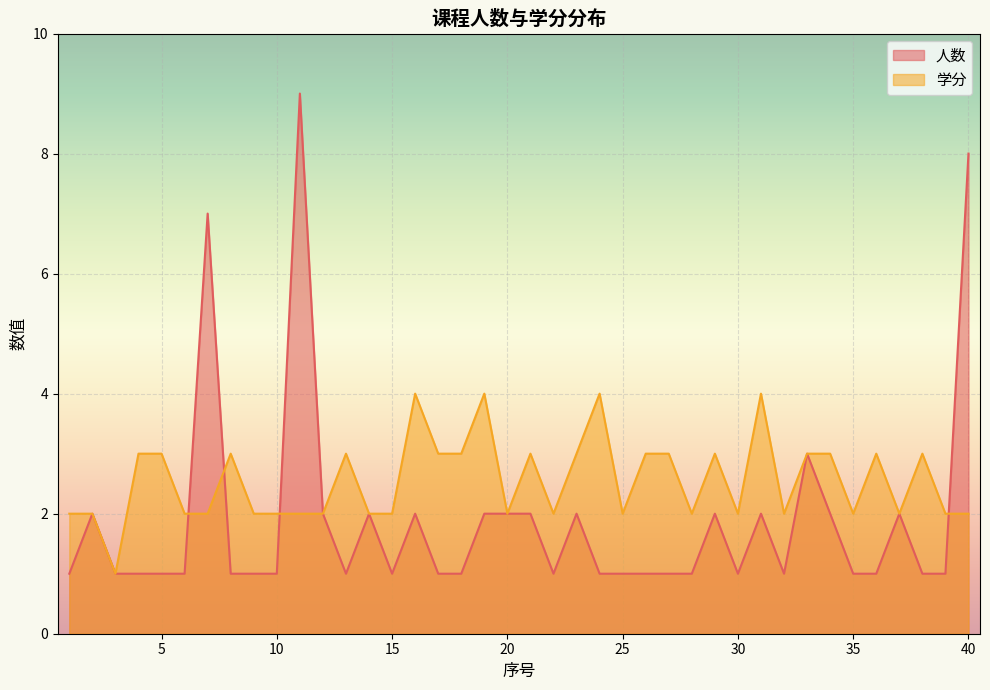

Where do 人数 and 学分 first cross each other?

6 and 7